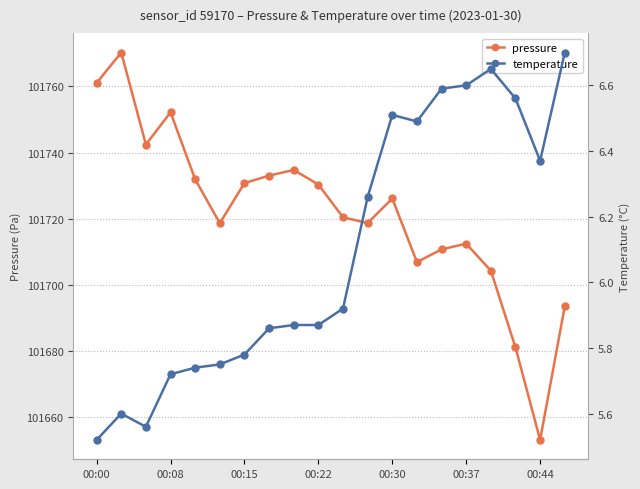

In pressure, how many points are higher than both neighbors (excluding endpoints)?

5